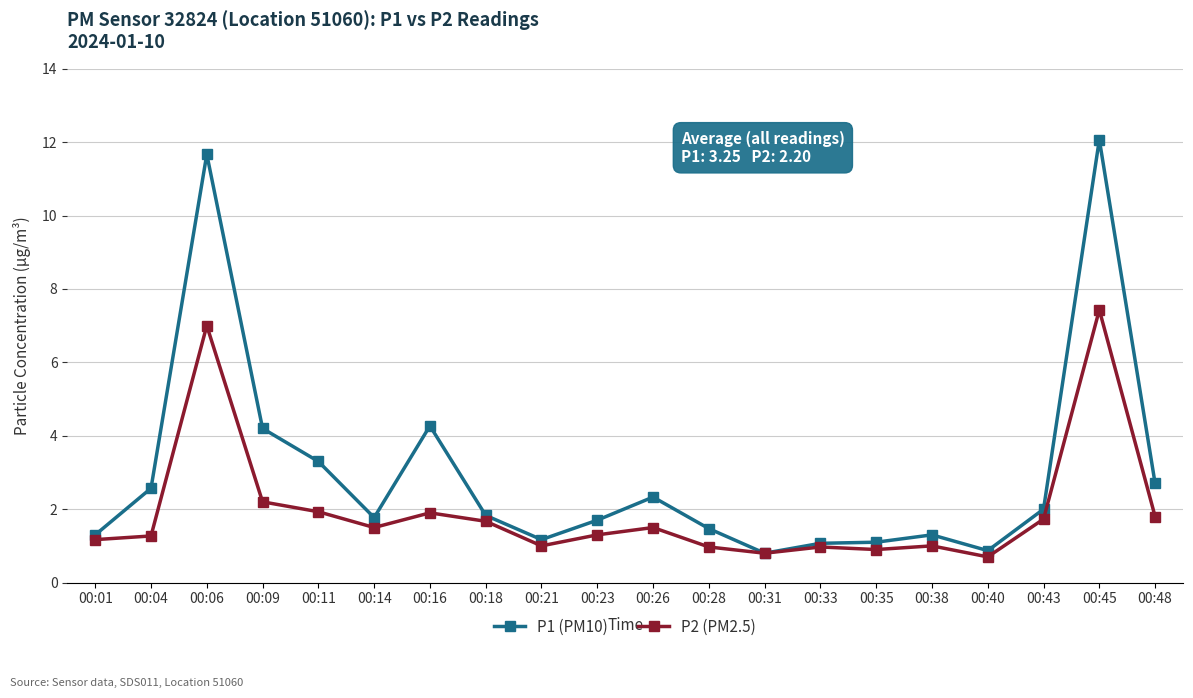

How many categories are shown in the chart?

20